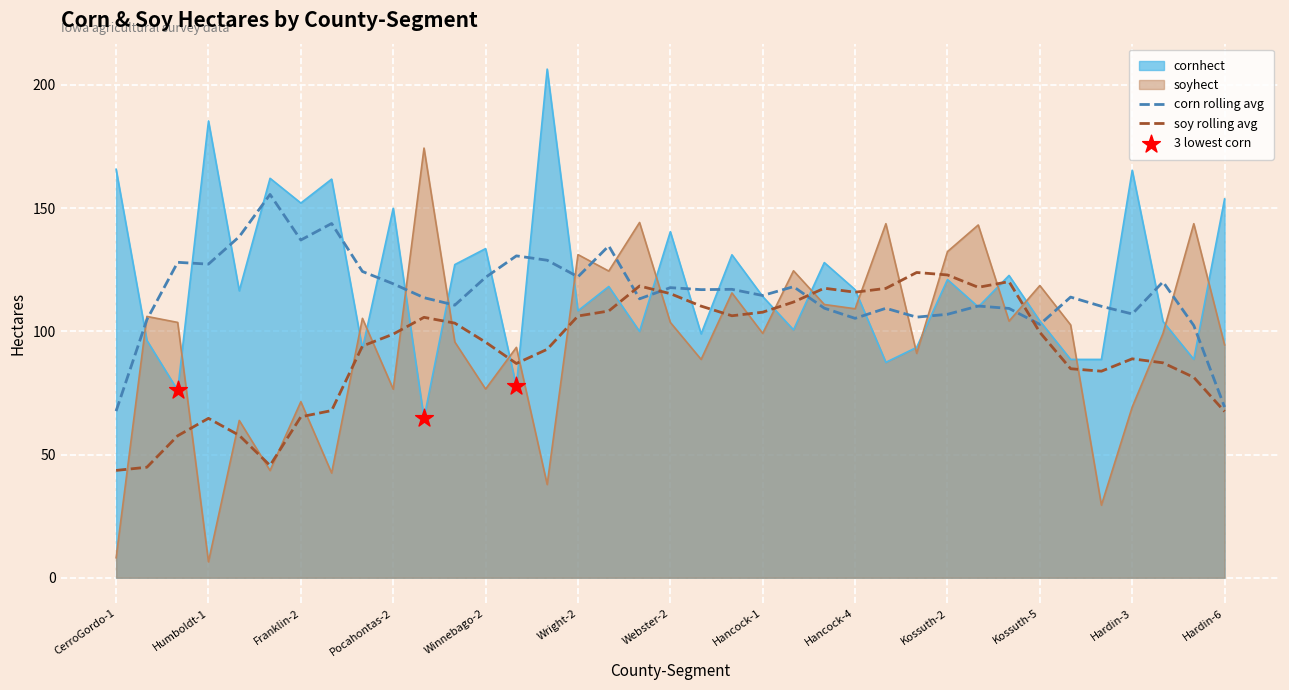

What are all the series names shown in the legend?

cornhect, soyhect